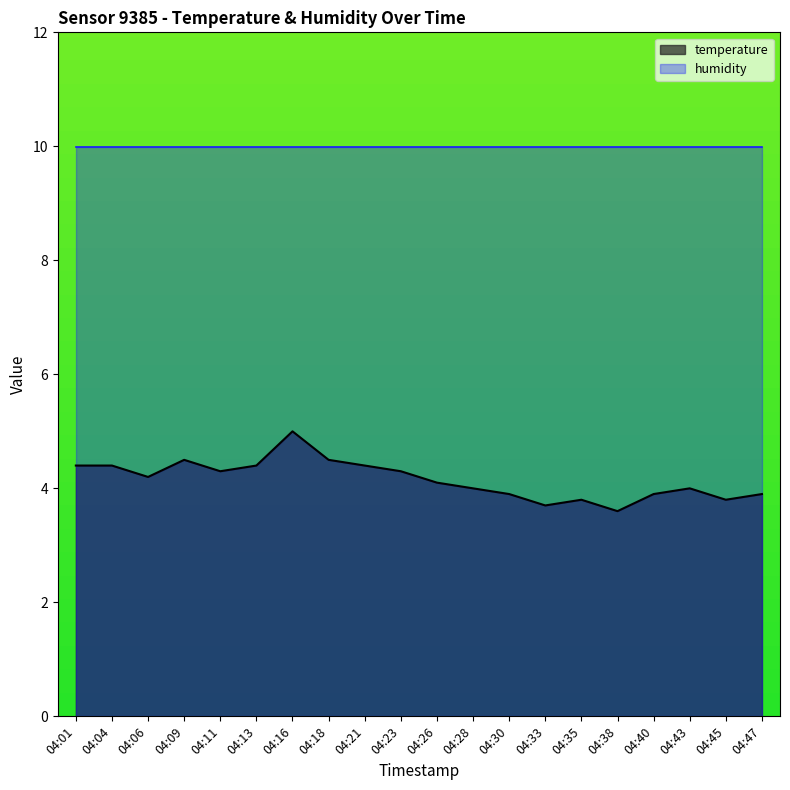

Is it true that the value at 04:26 is 7.3?

False